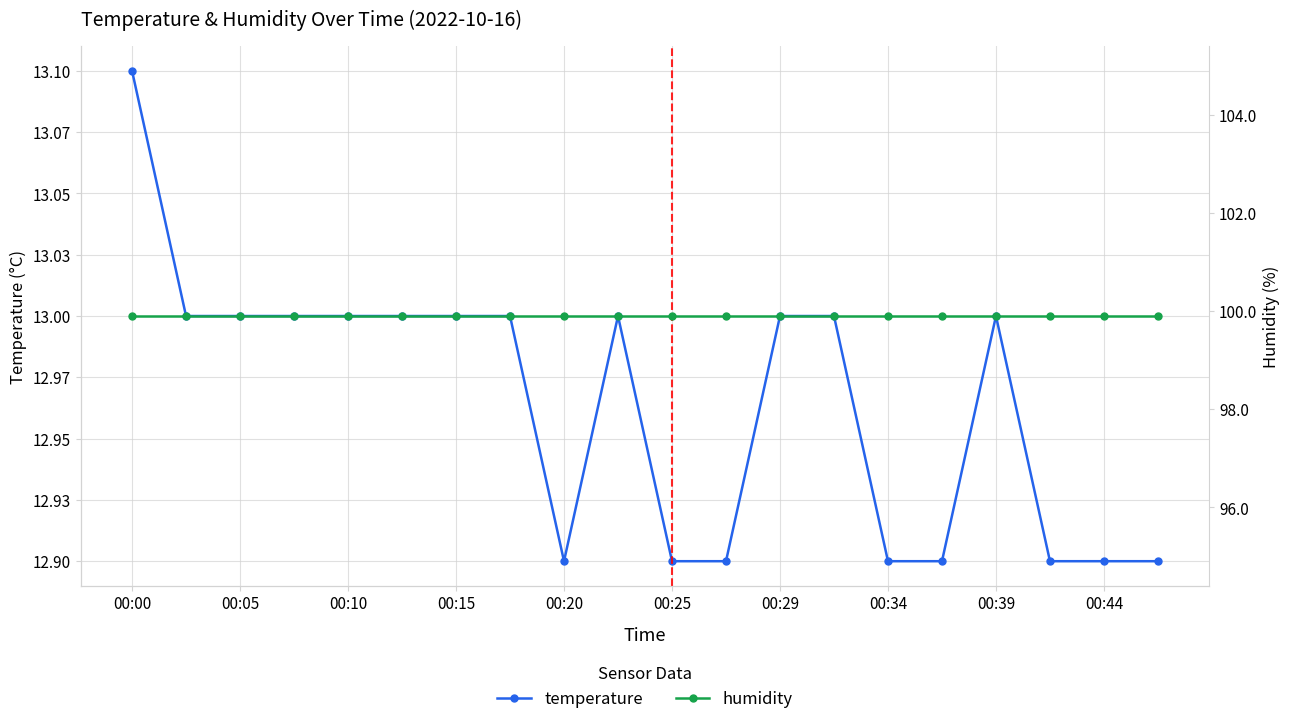

What is the label of the 7th point from the right?

13